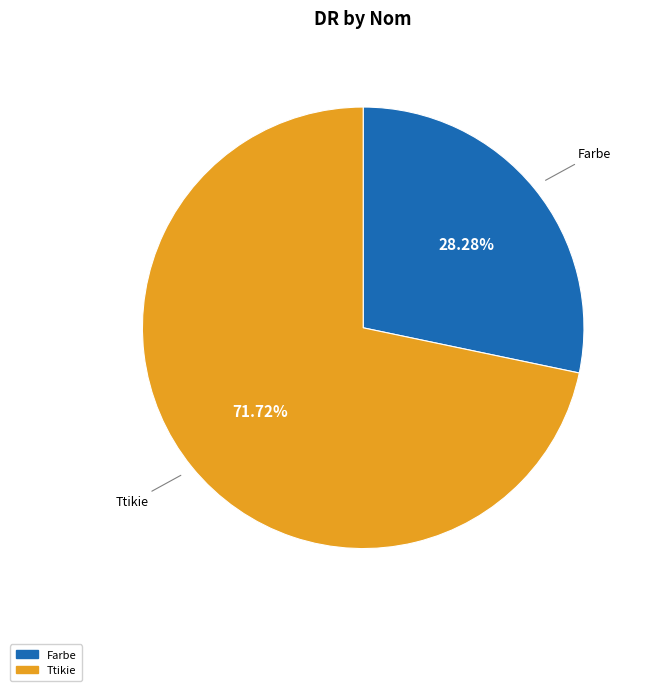

What is the ratio of the value at Ttikie to the value at Farbe?

2.5